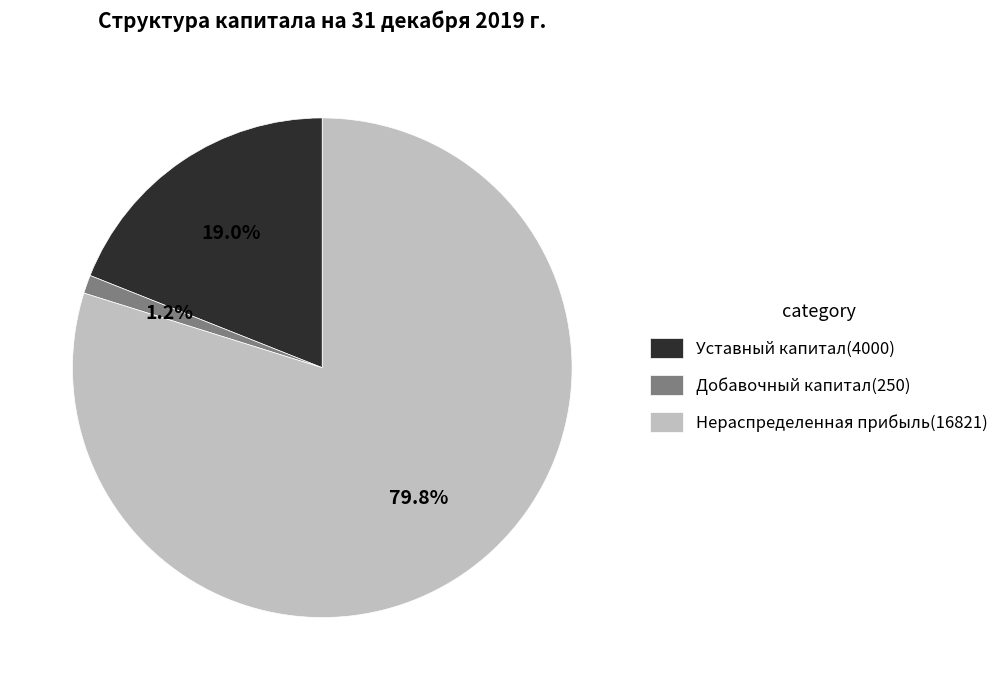

Combined, do Уставный капитал and Добавочный капитал account for over 50%?

No